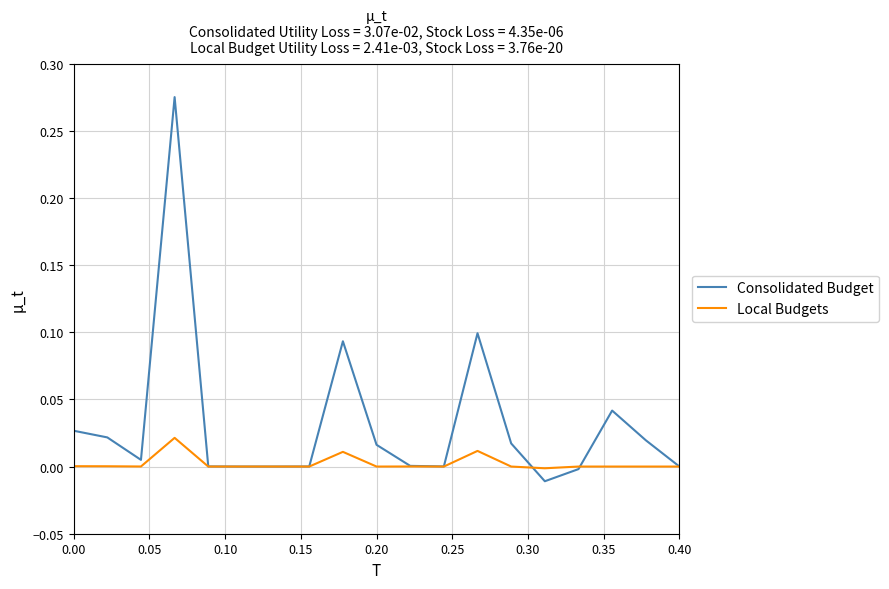

Which series has the largest range (max minus min)?

Consolidated Budget